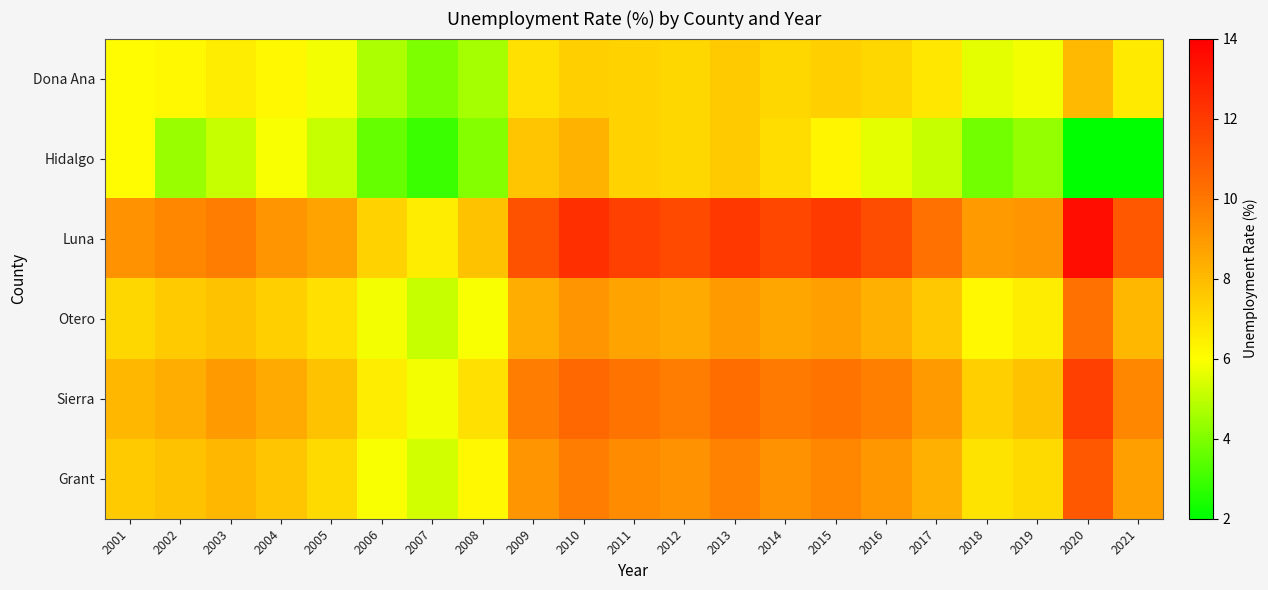

Reading left to right, transcribe all the data shown in this chart.

Dona Ana: 2001=6.1	2002=6.2	2003=6.5	2004=6.2	2005=5.8	2006=4.7	2007=4.0	2008=4.6	2009=6.9	2010=7.4	2011=7.3	2012=7.2	2013=7.5	2014=7.2	2015=7.4	2016=7.2	2017=6.7	2018=5.6	2019=5.8	2020=8.0	2021=6.6
Hidalgo: 2001=6.1	2002=4.4	2003=5.1	2004=5.9	2005=5.1	2006=3.6	2007=2.9	2008=4.1	2009=7.7	2010=8.2	2011=7.3	2012=7.2	2013=7.5	2014=7.0	2015=6.3	2016=5.6	2017=5.1	2018=3.8	2019=4.3	2020=0.0	2021=0.0
Luna: 2001=9.2	2002=9.5	2003=9.8	2004=9.1	2005=8.7	2006=7.3	2007=6.5	2008=7.8	2009=11.2	2010=12.4	2011=11.8	2012=11.5	2013=12.1	2014=11.6	2015=12.0	2016=11.4	2017=10.2	2018=8.9	2019=9.1	2020=13.5	2021=11.0
Otero: 2001=7.2	2002=7.5	2003=7.8	2004=7.4	2005=6.9	2006=5.8	2007=5.1	2008=5.9	2009=8.4	2010=9.1	2011=8.7	2012=8.5	2013=8.9	2014=8.6	2015=8.8	2016=8.3	2017=7.6	2018=6.2	2019=6.5	2020=10.2	2021=8.1
Sierra: 2001=8.1	2002=8.4	2003=8.9	2004=8.5	2005=7.8	2006=6.5	2007=5.8	2008=6.9	2009=9.8	2010=10.5	2011=10.1	2012=9.8	2013=10.3	2014=9.9	2015=10.1	2016=9.7	2017=8.9	2018=7.4	2019=7.8	2020=11.8	2021=9.5
Grant: 2001=7.5	2002=7.8	2003=8.1	2004=7.7	2005=7.1	2006=5.9	2007=5.3	2008=6.2	2009=9.1	2010=9.8	2011=9.4	2012=9.2	2013=9.6	2014=9.2	2015=9.5	2016=9.0	2017=8.3	2018=6.8	2019=7.1	2020=11.0	2021=8.8